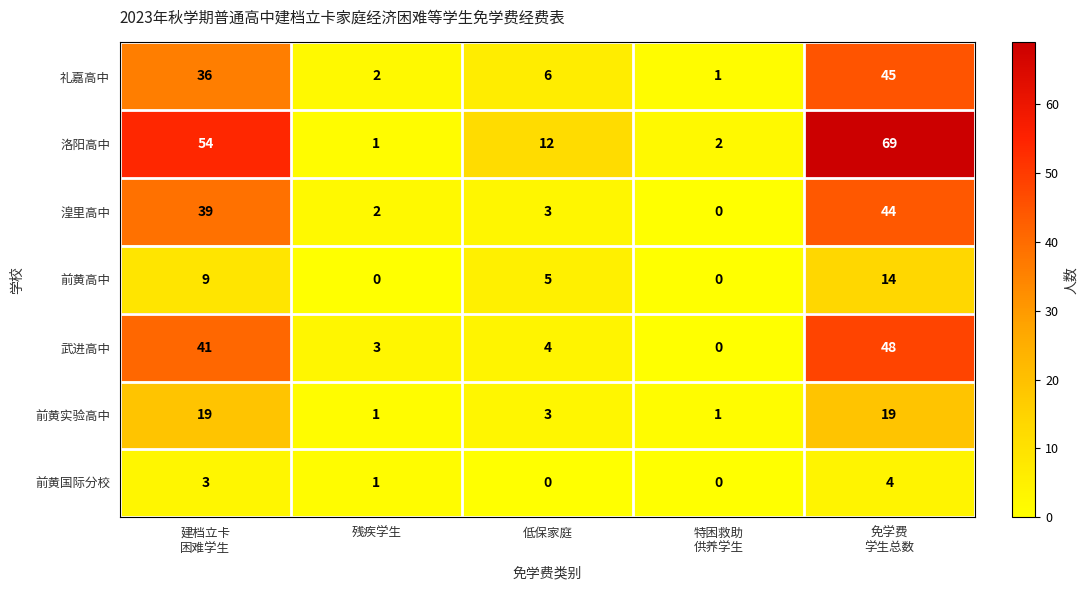

What is the sum of all 前黄国际分校 values?

8